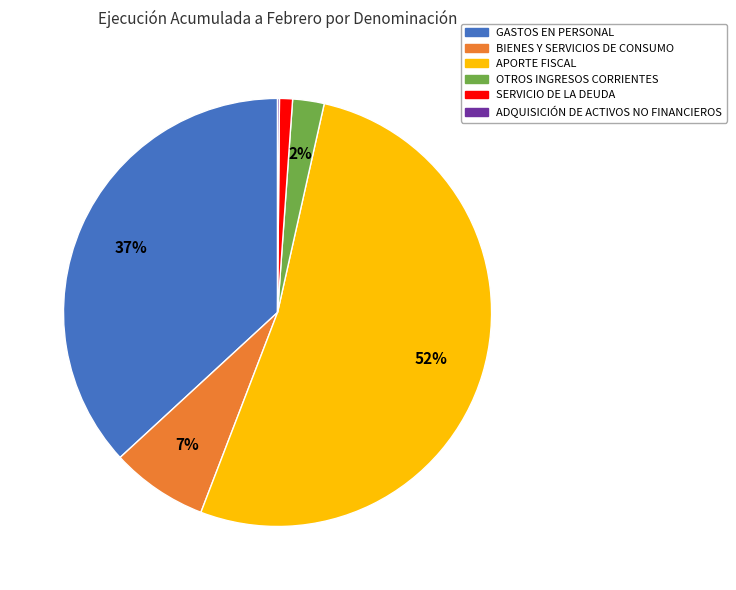

Combined, do APORTE FISCAL and SERVICIO DE LA DEUDA account for over 50%?

Yes